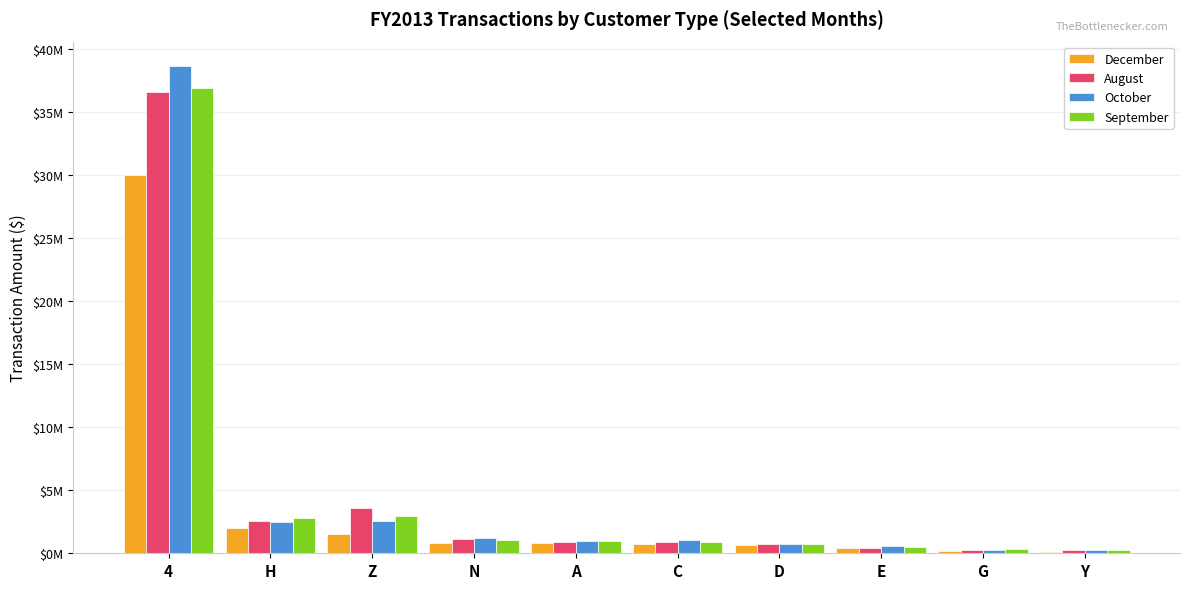

Reading left to right, extract all data points from this chart.

December: 4=30041618.1	H=1983826.3	Z=1527224.4	N=779280.4	A=829823.8	C=752813.9	D=655892.1	E=433432.3	G=166055.2	Y=70698.9
August: 4=36566346.8	H=2589974.3	Z=3602951.6	N=1171065.3	A=923251.6	C=907198.3	D=715548.0	E=417156.2	G=288914.8	Y=251251.9
October: 4=38657024.2	H=2447957.3	Z=2523975.9	N=1242987.8	A=971858.5	C=1014974.1	D=769260.3	E=549544.2	G=248455.7	Y=249937.0
September: 4=36873618.2	H=2803869.3	Z=2935021.9	N=1069769.6	A=1003587.5	C=882188.6	D=713977.6	E=472271.1	G=307355.6	Y=245332.3